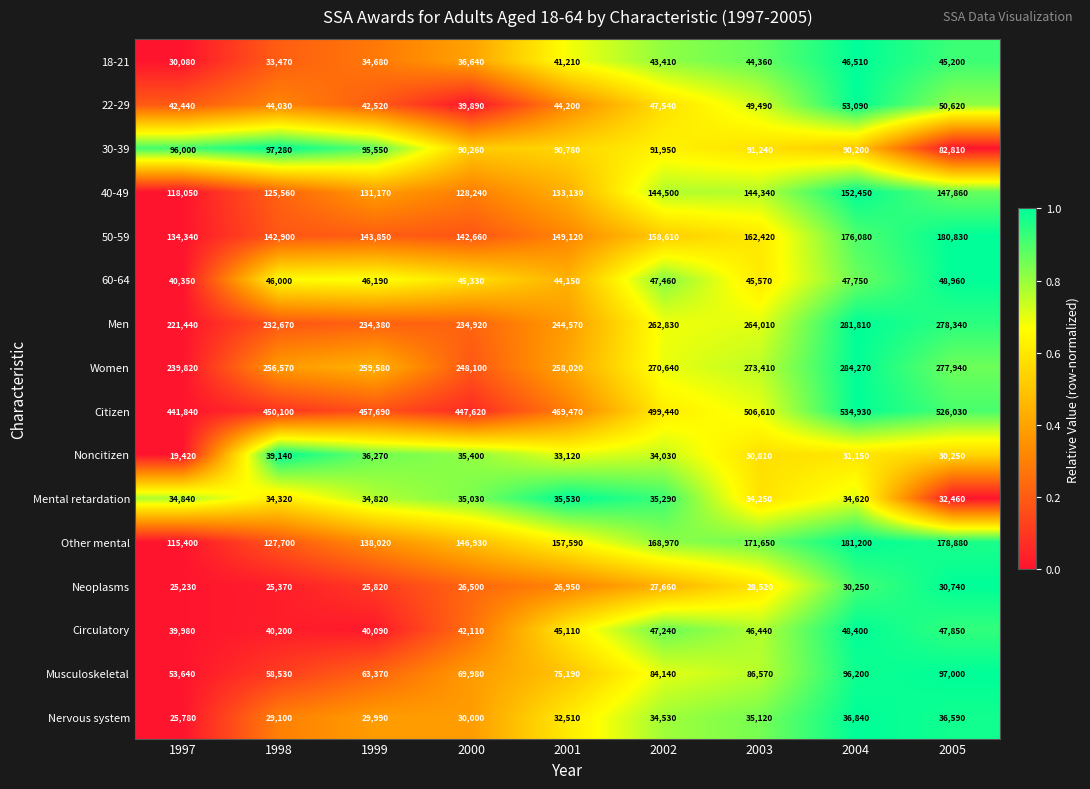

How many distinct data groups are displayed?

16